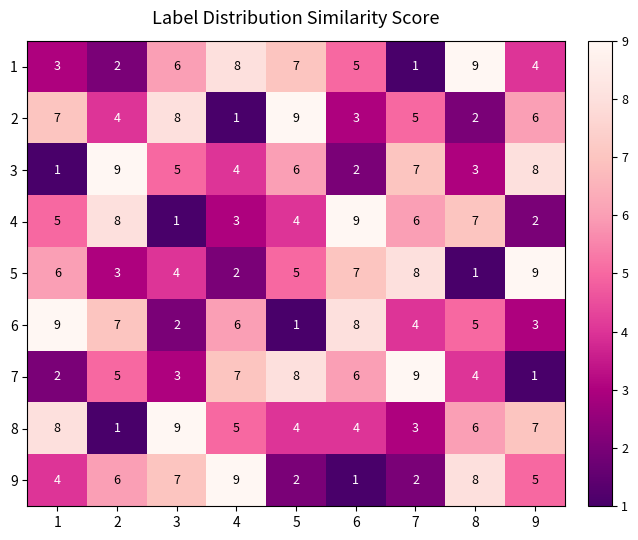

What is the greatest value displayed?

9